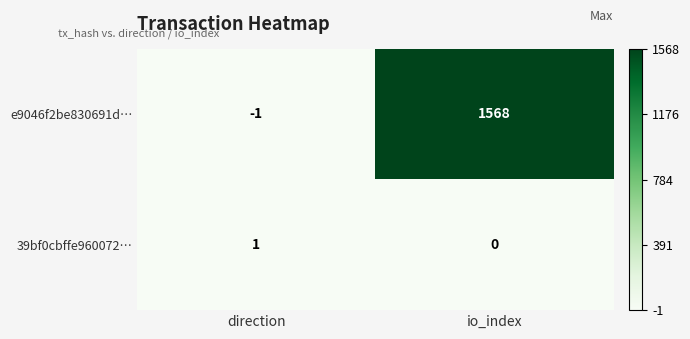

List the series in order of their peak value, lowest first.

39bf0cbffe960072…, e9046f2be830691d…